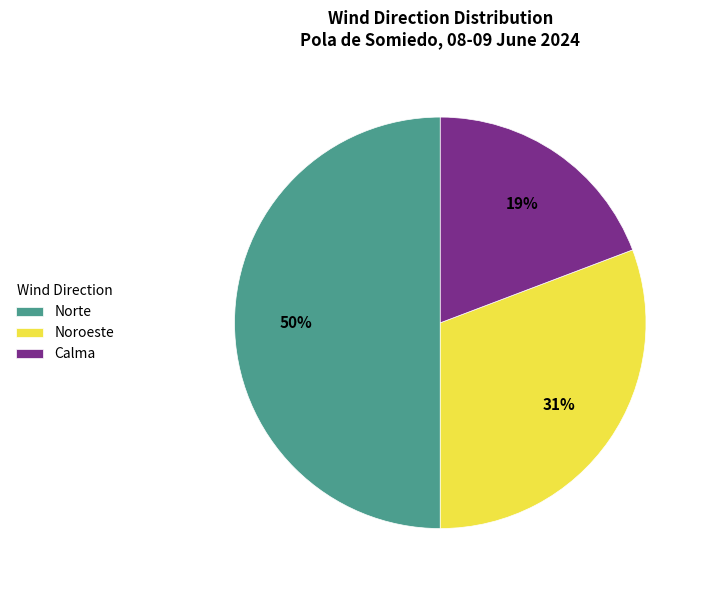

Does Noroeste represent more than half of the total?

No